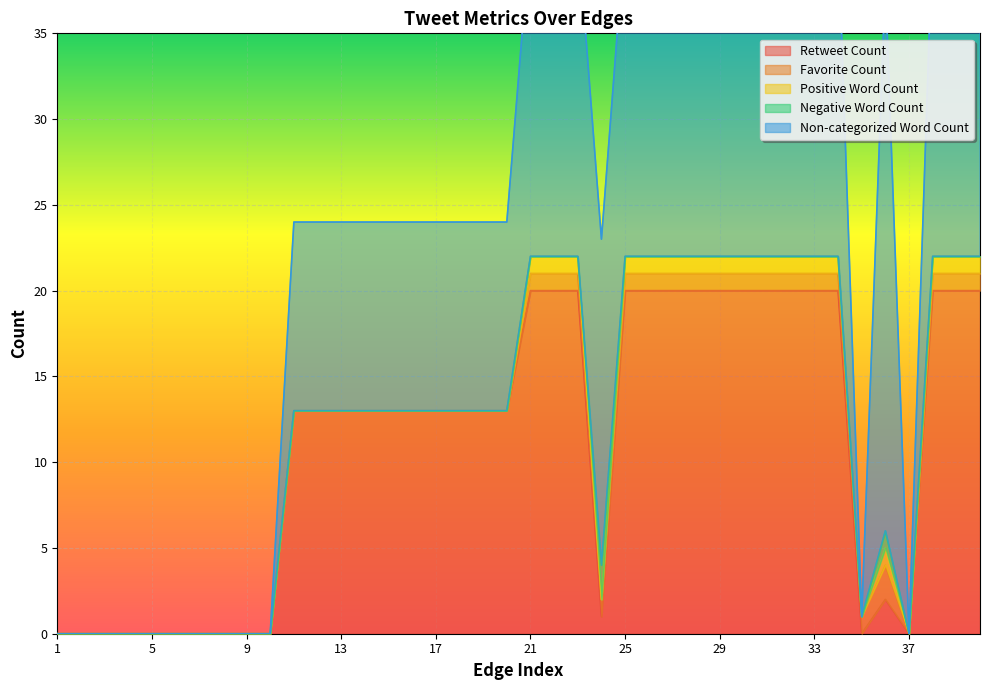

At which category does the chart reach its peak across all series?

36